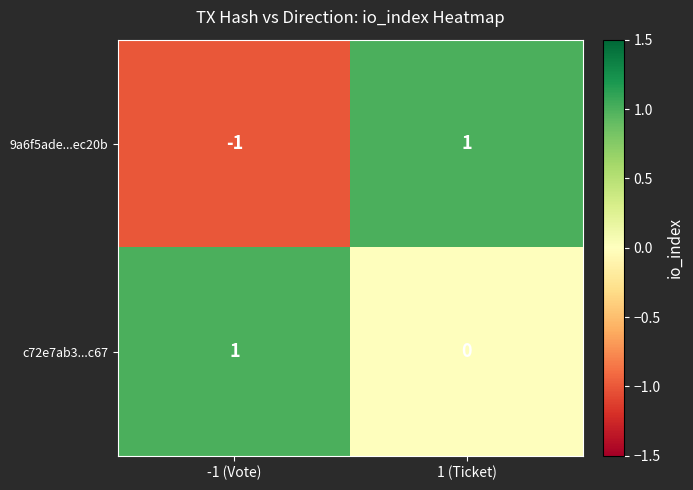

At how many categories does at least one series exceed 0?

2